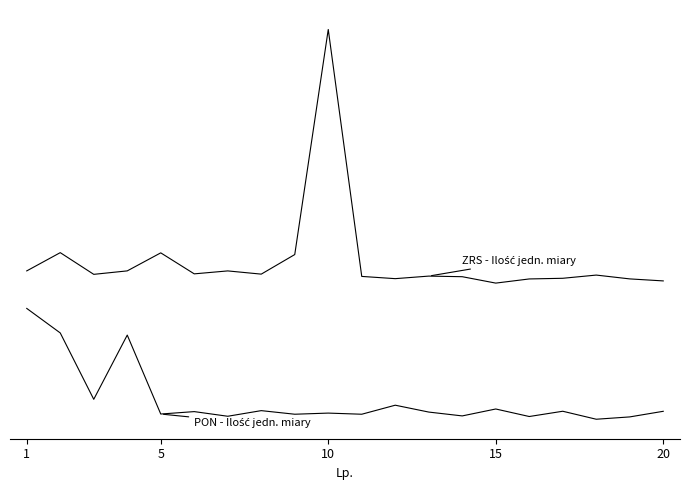

What is the greatest value displayed?

1.0